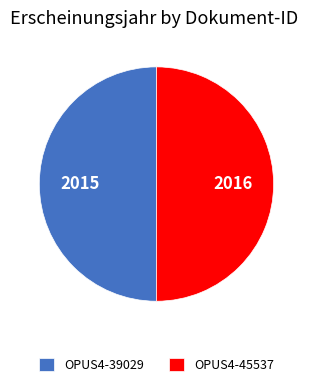

What is the ratio of the value at OPUS4-45537 to the value at OPUS4-39029?

1.0